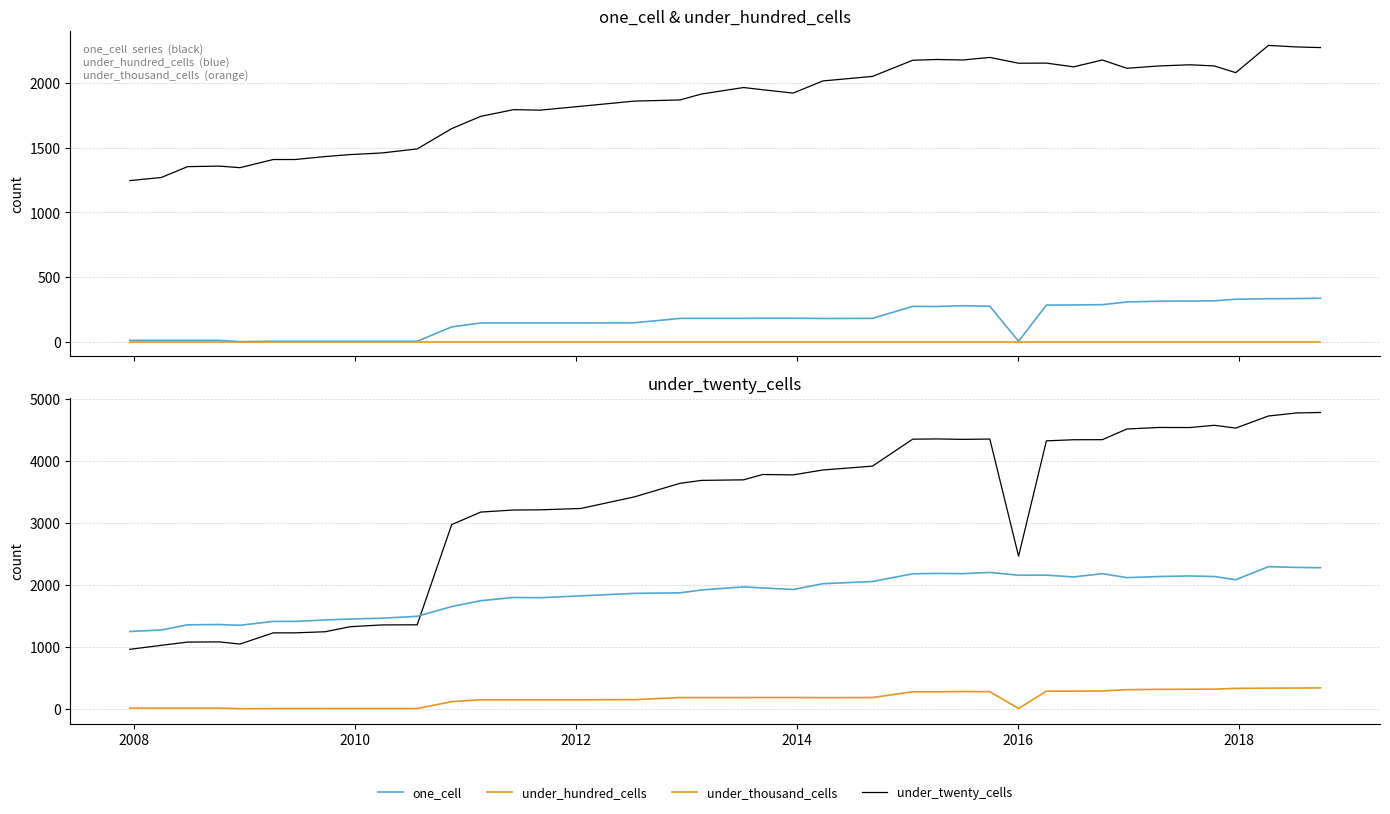

Which label corresponds to the smallest value in the chart?

2014